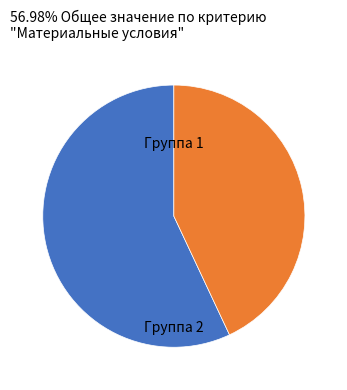

Is there a majority slice in this chart?

Yes